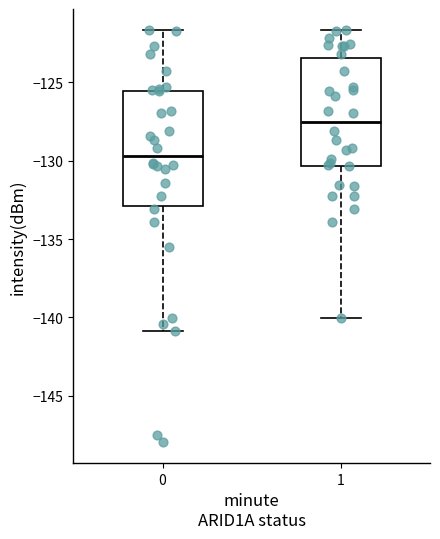

Reading left to right, transcribe this box plot: for each box, give where its median line is, the range the box spans, and where its two whiskers end, as read against the y-axis. The values are not printed on the chart, so give them approximately, as read against the axis.

0: median -129.5, box -133.0 to -125.5, whiskers -141.0 to -121.5
1: median -127.5, box -130.5 to -123.5, whiskers -140.0 to -121.5